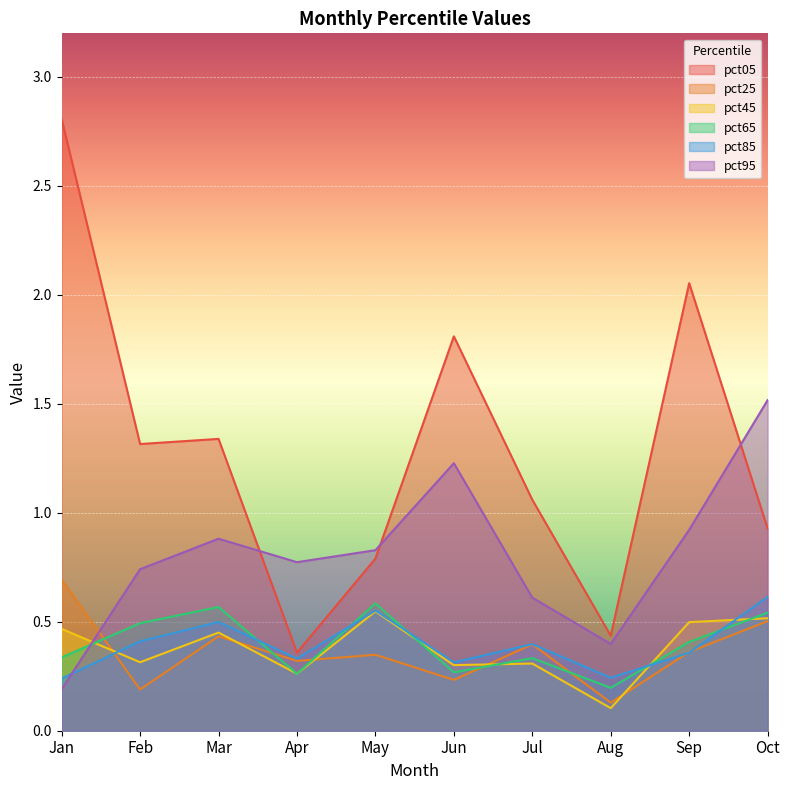

What is the difference between the second highest and second lowest values in the pct25 series?

0.3